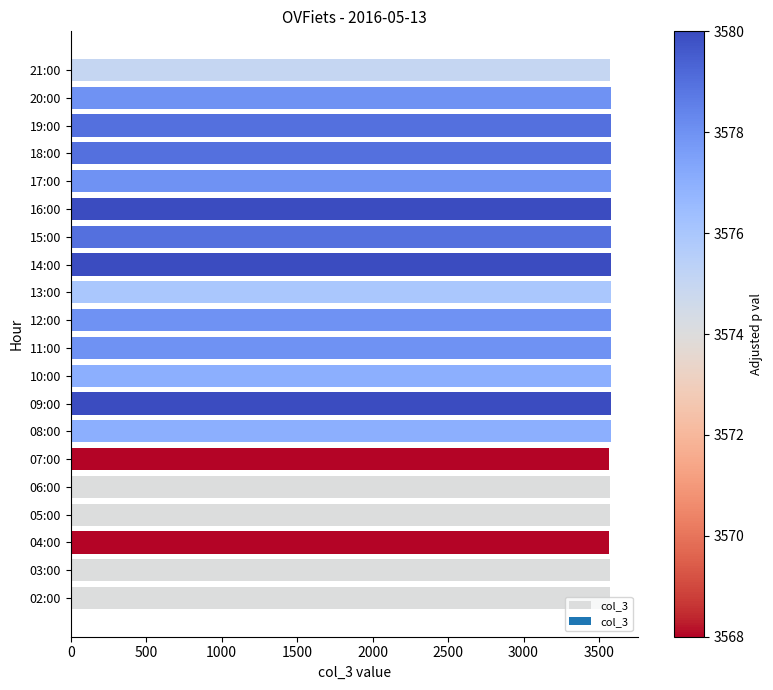

Approximately how many times larger is the value at 09:00 compared to 08:00?

1.0